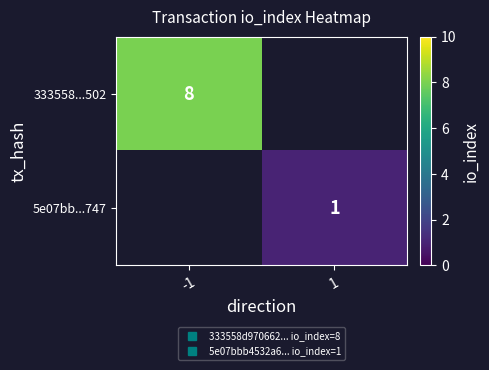

Which series has the largest range (max minus min)?

333558...502